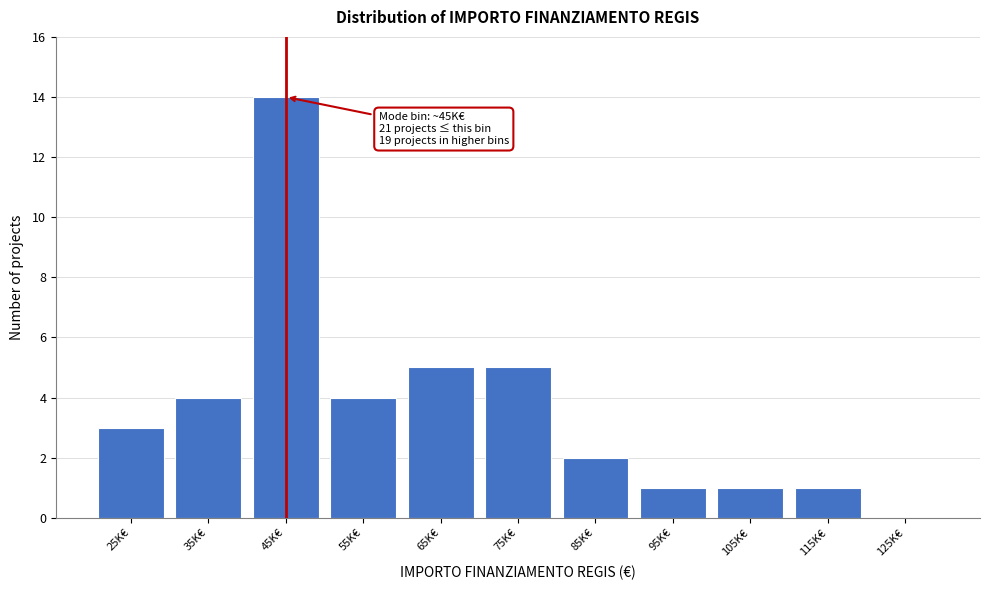

Reading left to right, transcribe all the data shown in this chart.

25K€=3	35K€=4	45K€=14	55K€=4	65K€=5	75K€=5	85K€=2	95K€=1	105K€=1	115K€=1	125K€=0